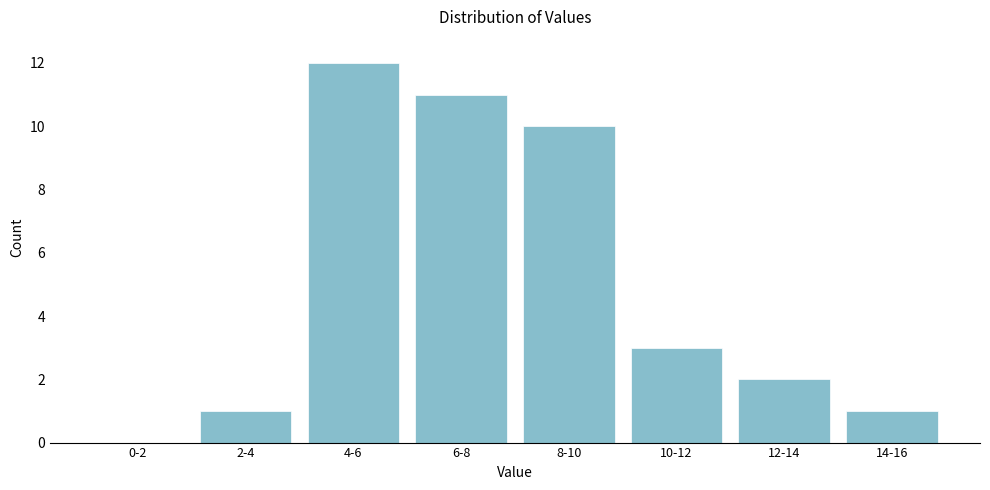

Reading left to right, transcribe all the data shown in this chart.

0-2=0	2-4=1	4-6=12	6-8=11	8-10=10	10-12=3	12-14=2	14-16=1